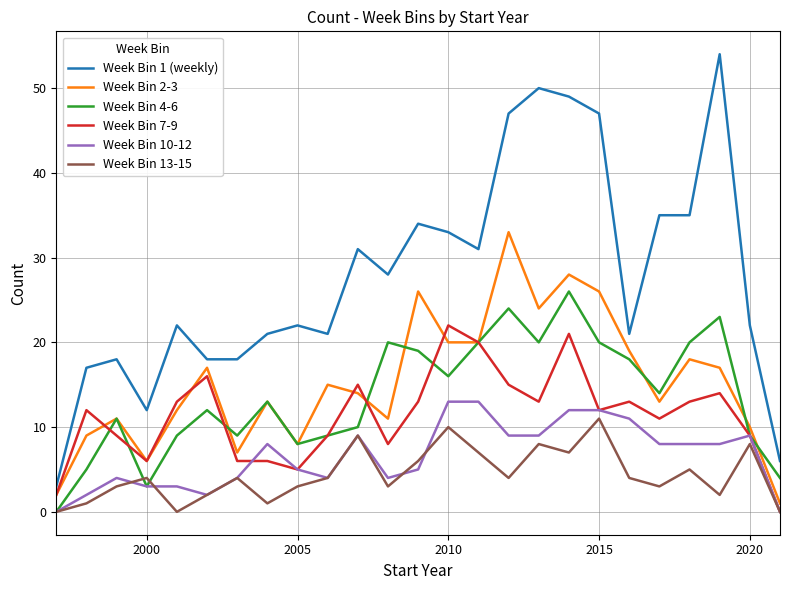

What is the difference between the second highest and minimum values in the Week Bin 4-6 series?

24